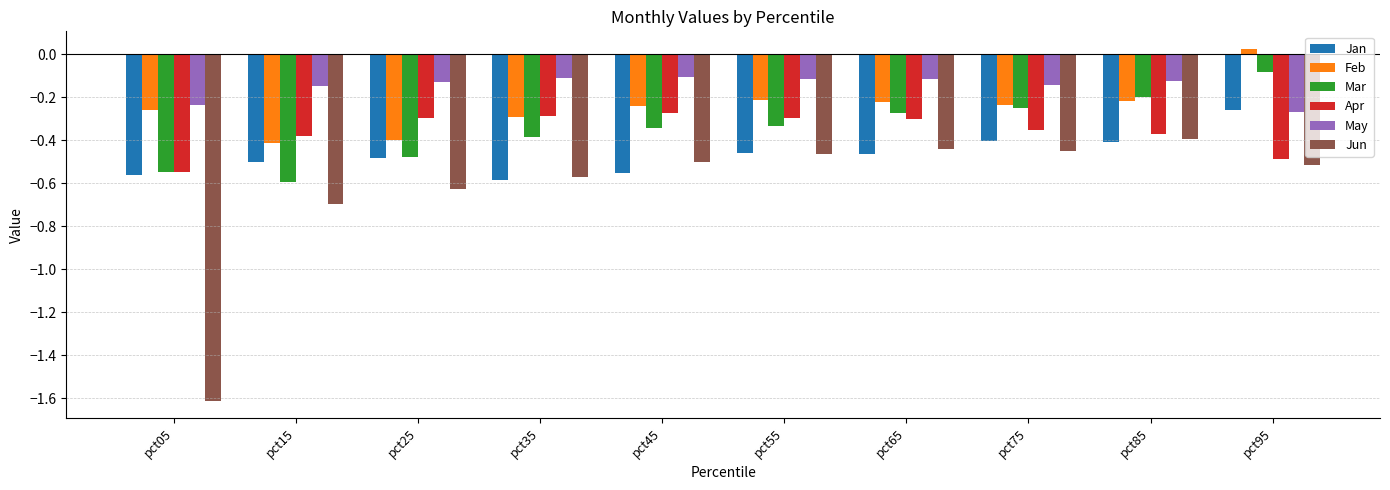

What is the minimum value shown in the chart?

-1.6